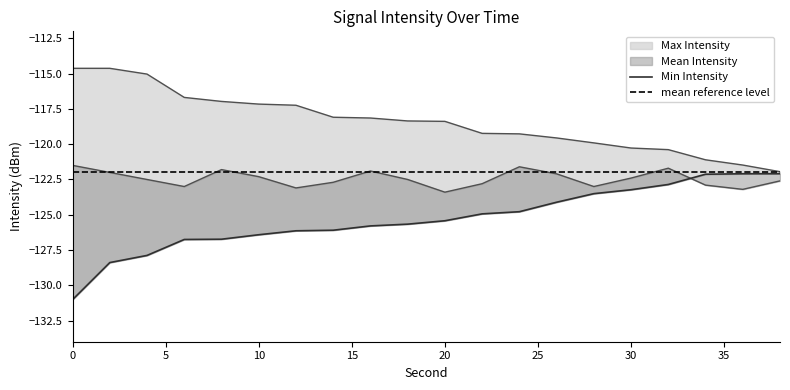

What is the minimum value shown in the chart?

-131.0